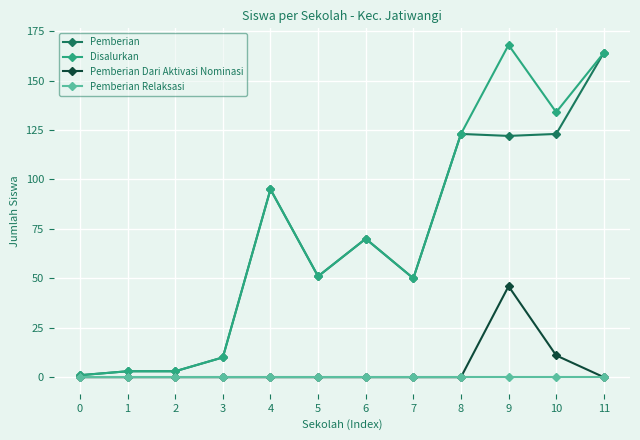

Reading left to right, extract all data points from this chart.

Pemberian: 1	3	3	10	95	51	70	50	123	122	123	164
Disalurkan: 1	3	3	10	95	51	70	50	123	168	134	164
Pemberian Dari Aktivasi Nominasi: 0	0	0	0	0	0	0	0	0	46	11	0
Pemberian Relaksasi: 0	0	0	0	0	0	0	0	0	0	0	0